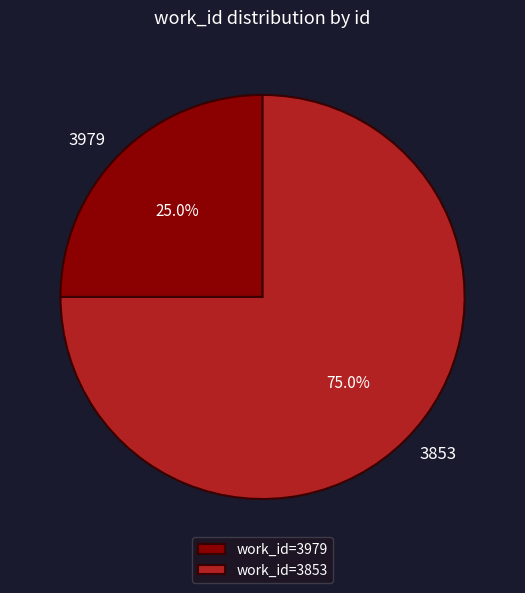

Does any single category account for the majority?

Yes